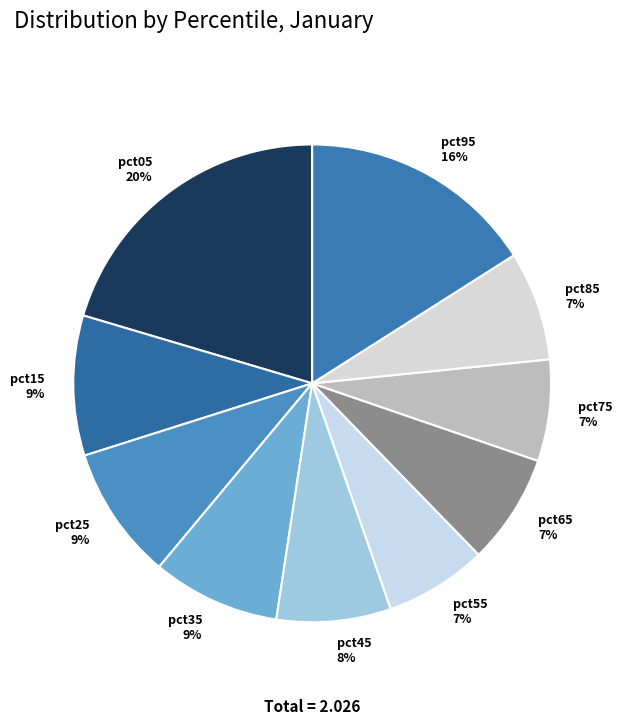

The pct85 slice represents 1% of the pie. True or false?

False